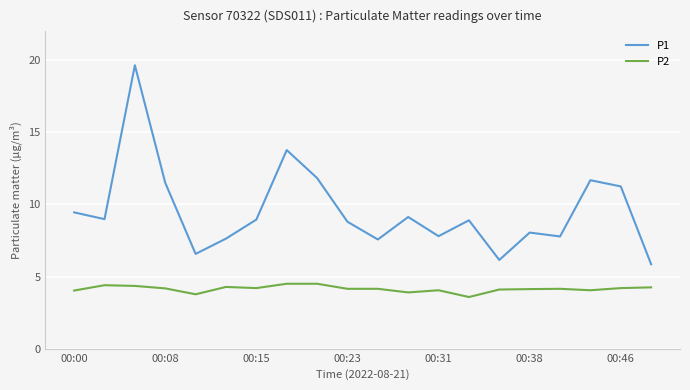

Rank the series by their average value, from highest to lowest.

P1, P2